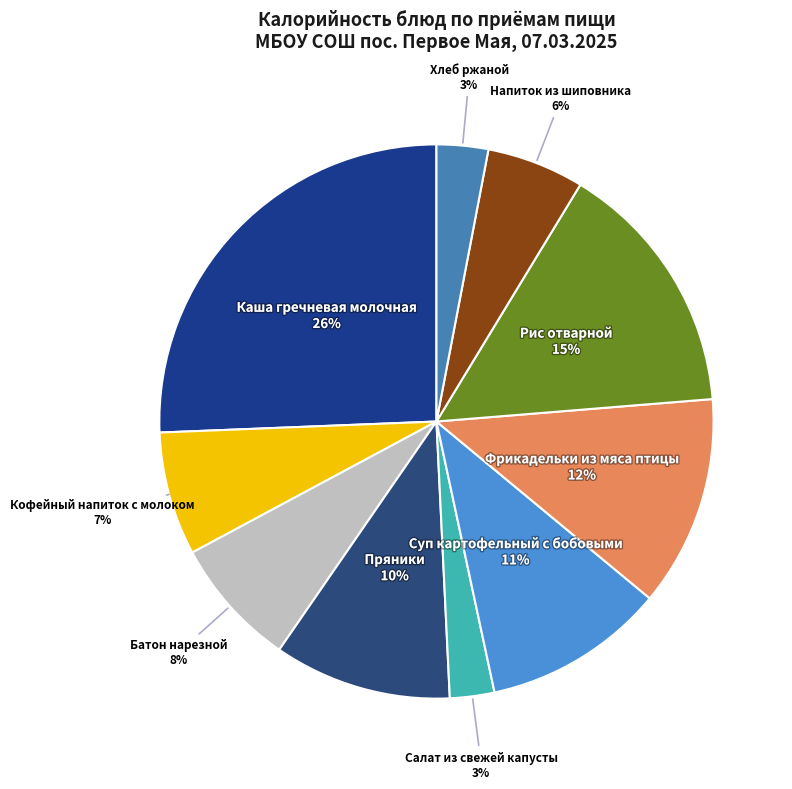

Count the number of slices in the pie.

10